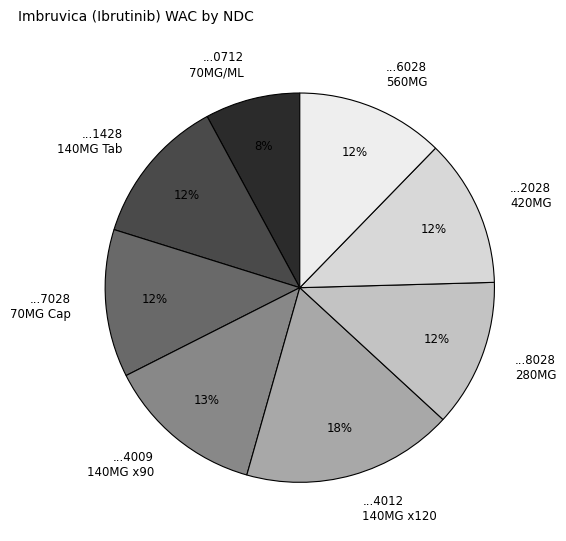

Between ...2028 420MG and ...0712 70MG/ML, which is larger?

...2028 420MG